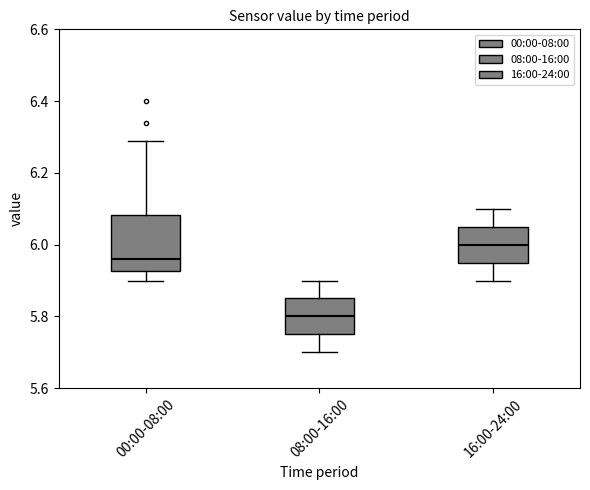

Reading left to right, read every box against the y-axis: the position of its median line, the range the box covers, and the ends of its whiskers. The values are not printed on the chart, so give them approximately, as read against the axis.

00:00-08:00: median 5.96, box 5.92 to 6.08, whiskers 5.90 to 6.30
08:00-16:00: median 5.80, box 5.76 to 5.86, whiskers 5.70 to 5.90
16:00-24:00: median 6.00, box 5.96 to 6.06, whiskers 5.90 to 6.10